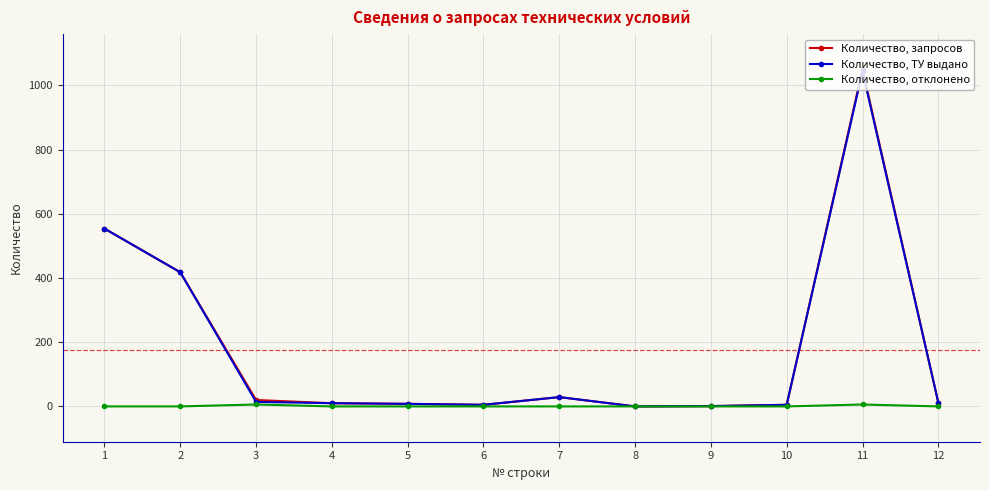

At which category is the sum across all series the highest?

11